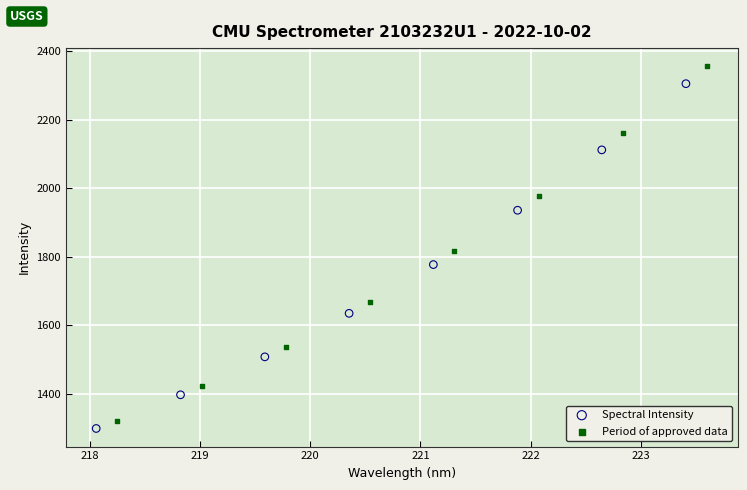

Which series has the largest Y range (max minus min)?

Period of approved data